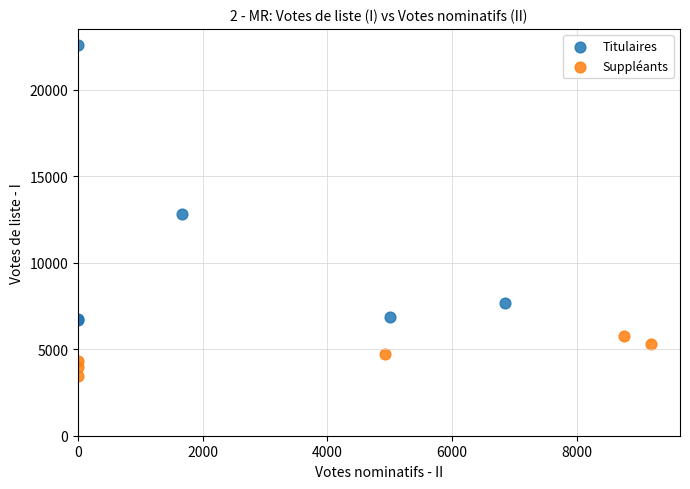

Which series contains the lowest Y value?

Suppléants